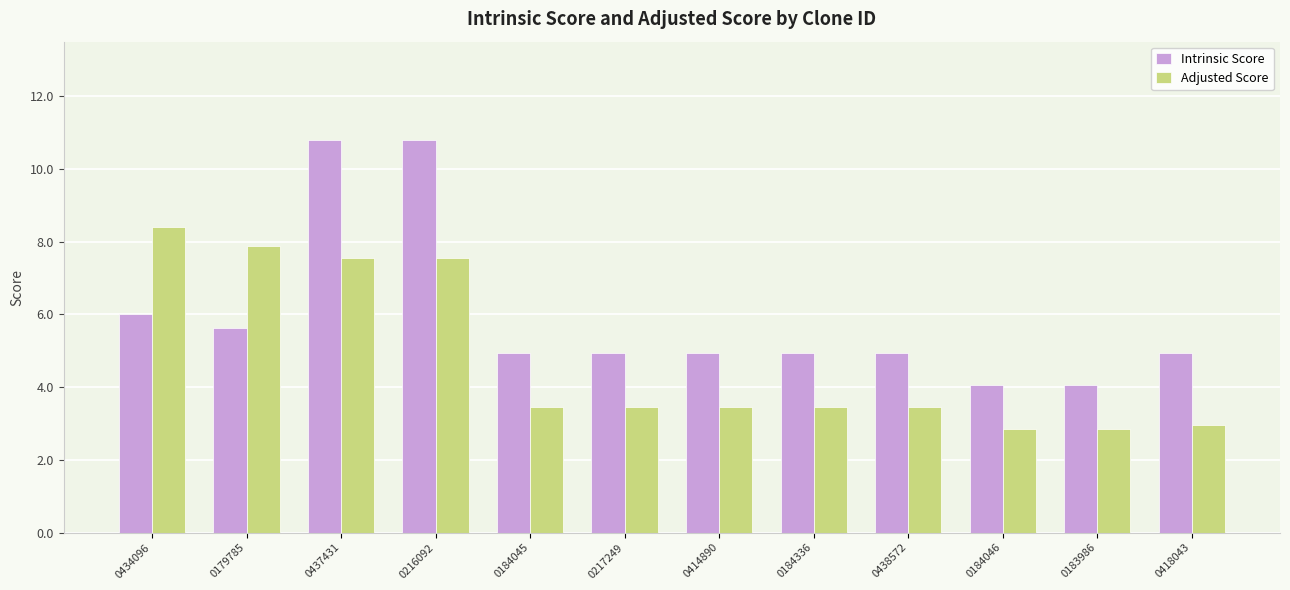

What is the maximum value for Adjusted Score?

8.4